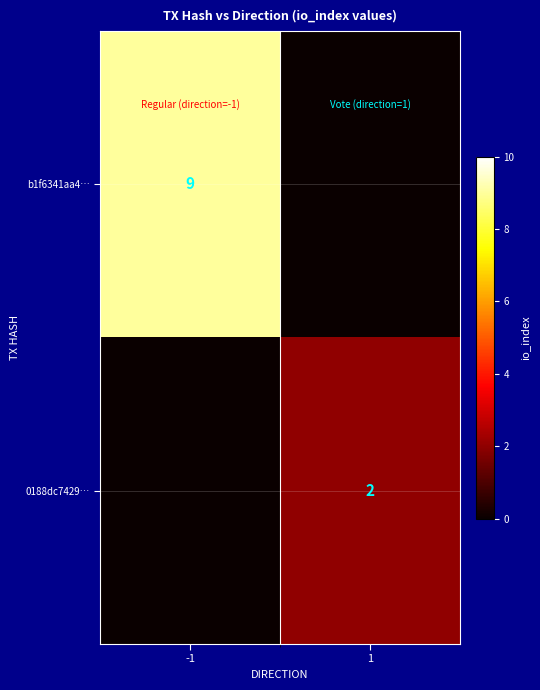

Count the number of data series in this chart.

2